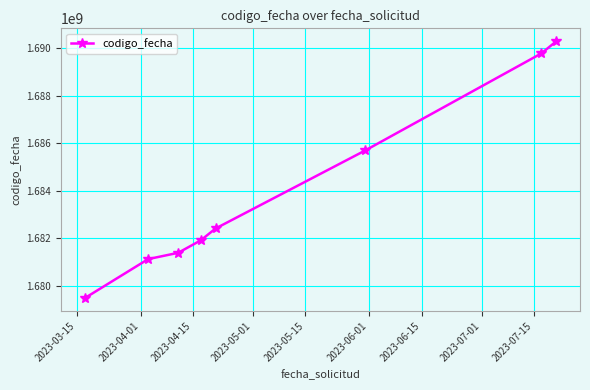

What is the greatest value displayed?

1690300605